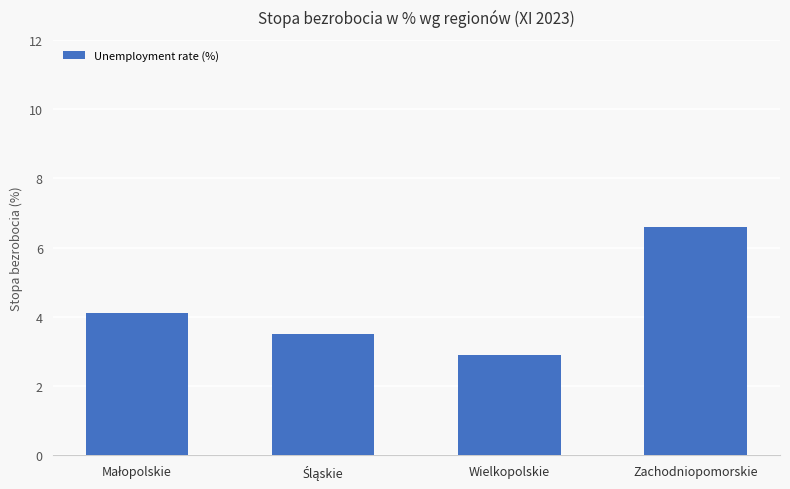

Reading left to right, transcribe all the data shown in this chart.

4.1	3.5	2.9	6.6